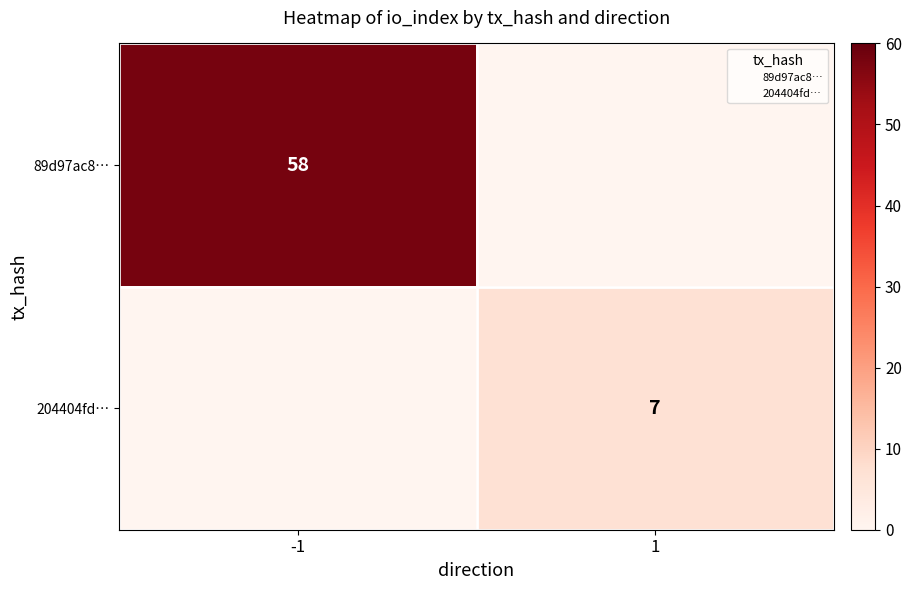

List the labels in order of 89d97ac8… value, largest first.

-1, 1